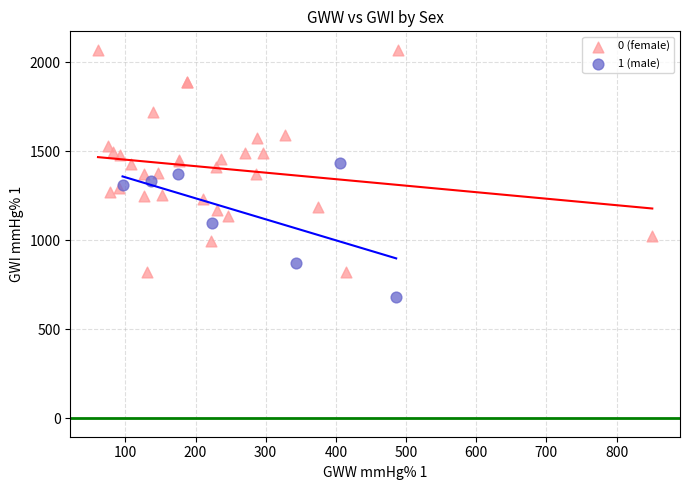

Which series has the widest spread of Y values?

0 (female)